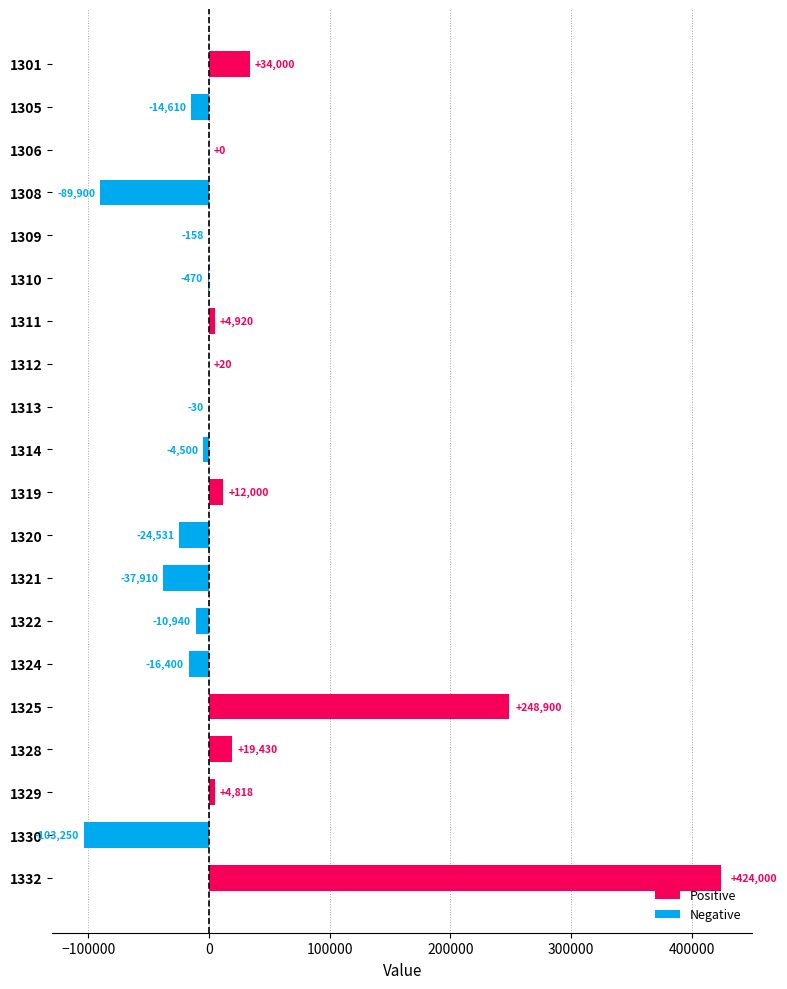

How many series are shown in this chart?

2